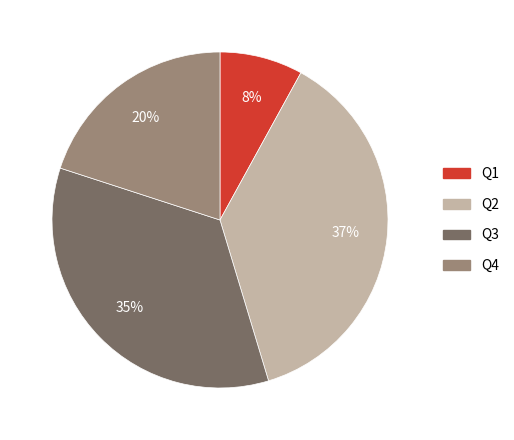

Which has a higher value, Q3 or Q4?

Q3